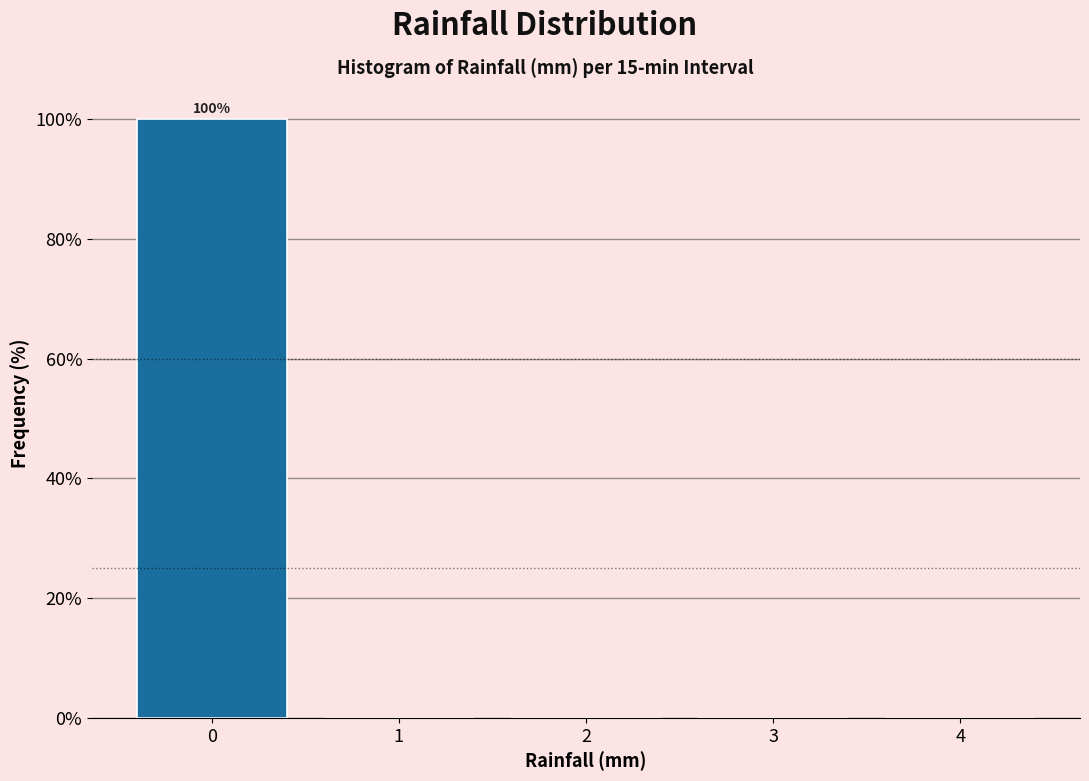

Which range on the x-axis has the tallest bar?

-0.5 to 0.5